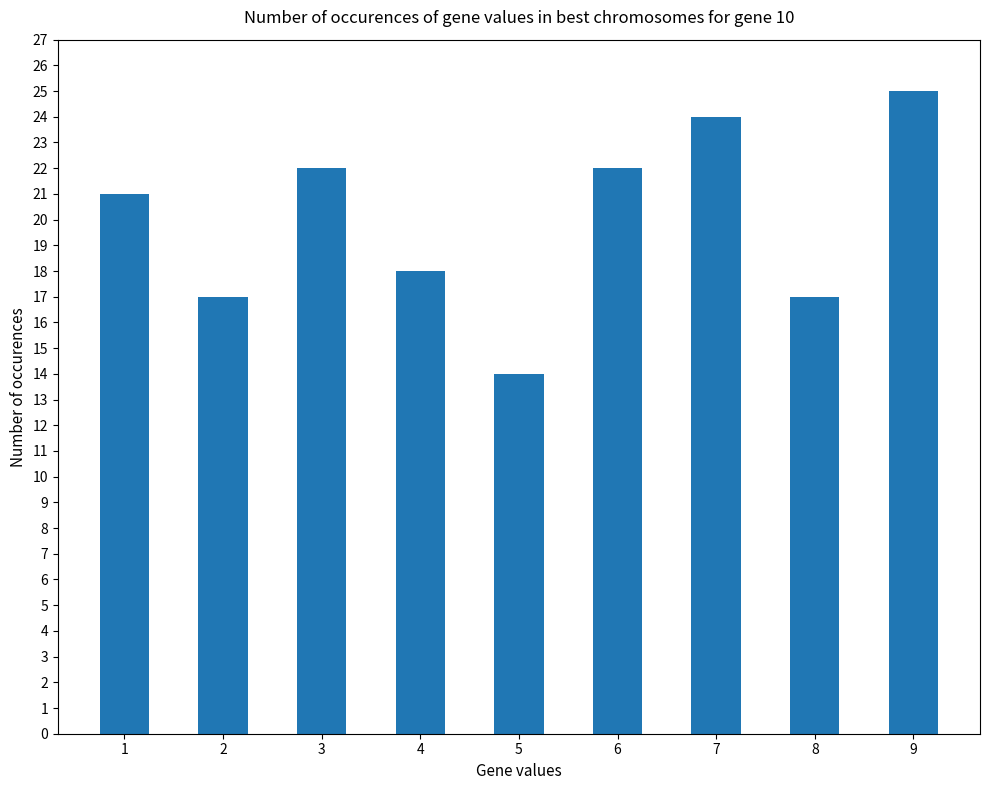

What is the maximum value shown in the chart?

25